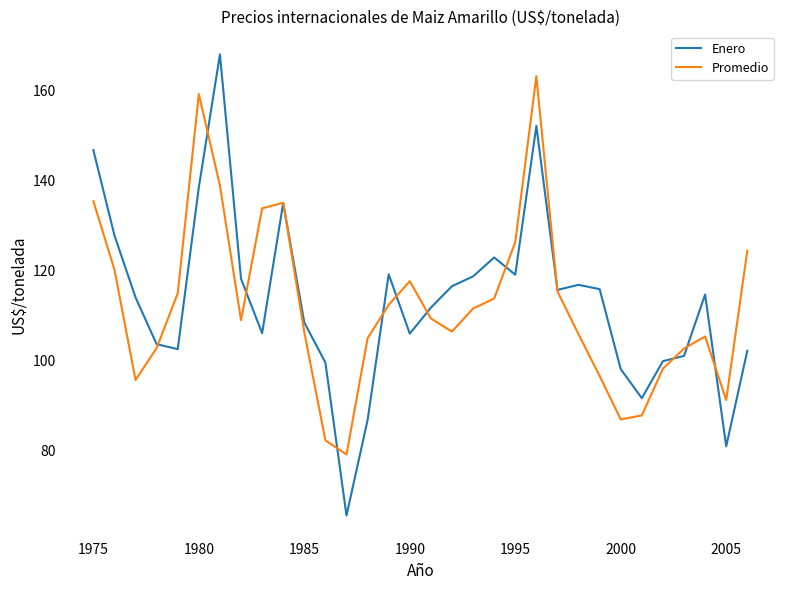

Which series has the widest spread of values?

Enero